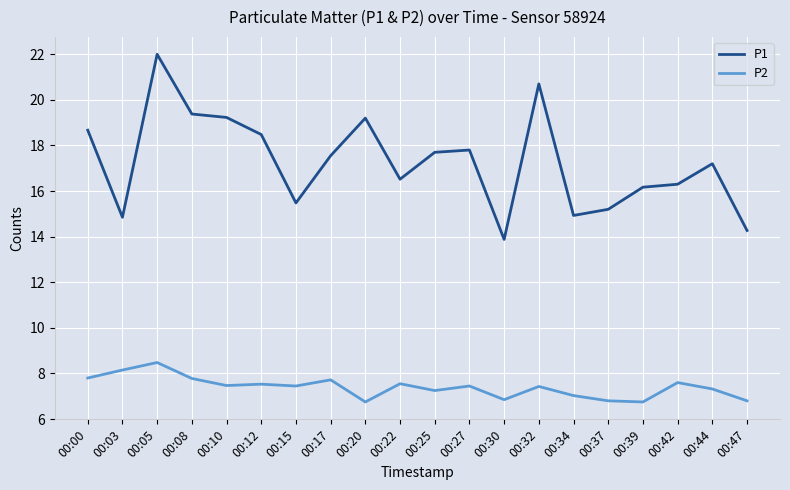

What is the minimum value for P1?

13.9